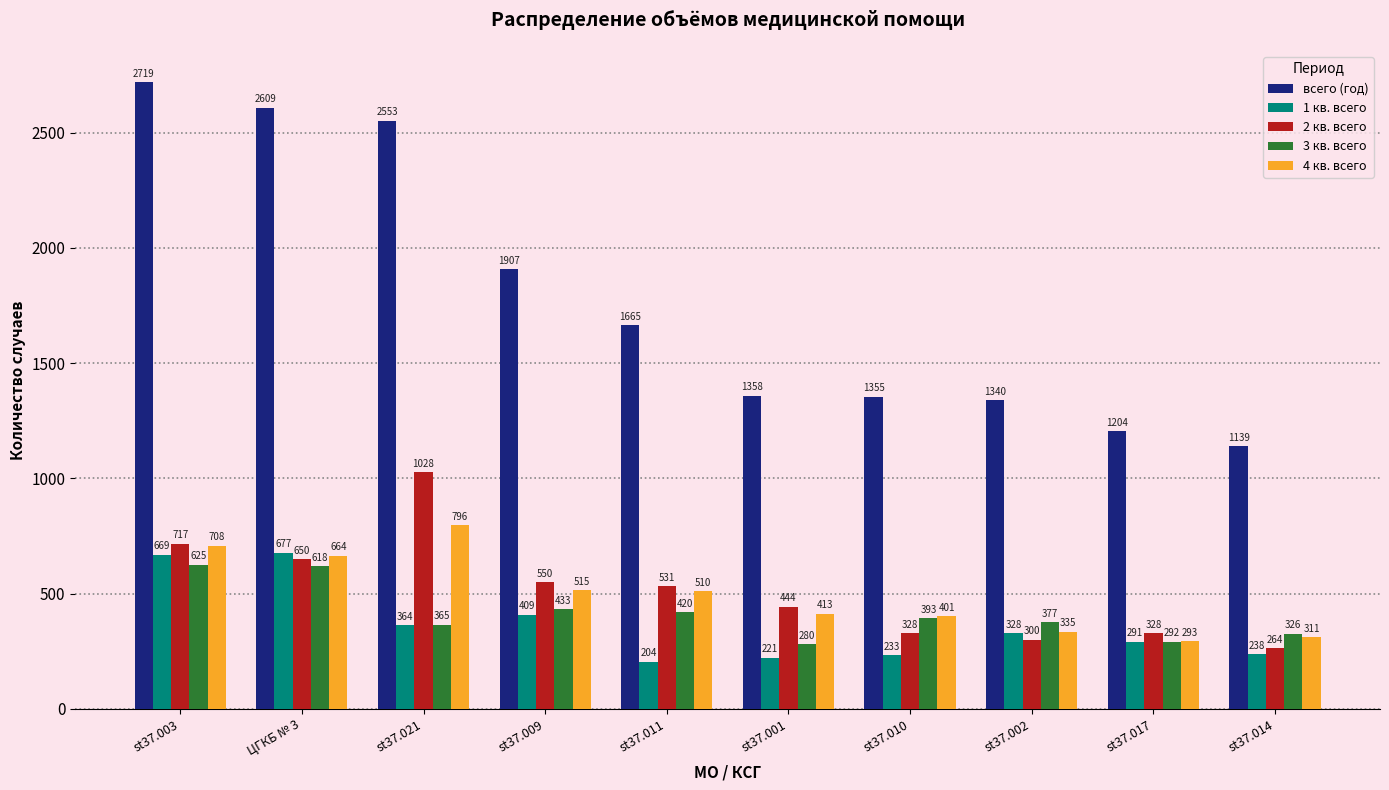

What is the greatest value displayed?

2719